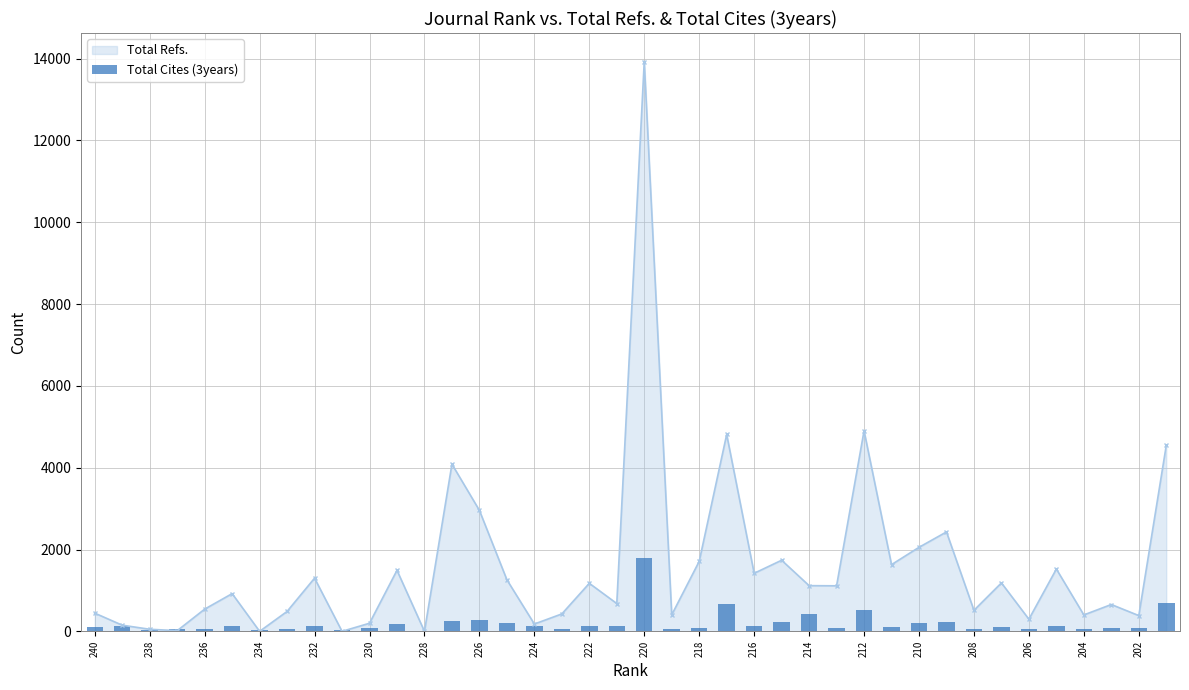

What is the difference between the maximum and minimum values?

1776